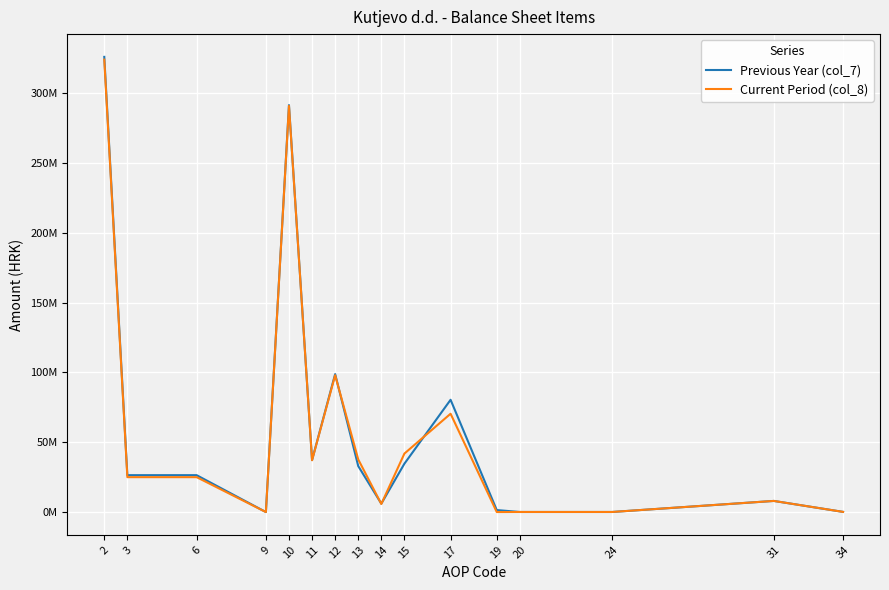

Is this an area chart (filled region under the line)?

No